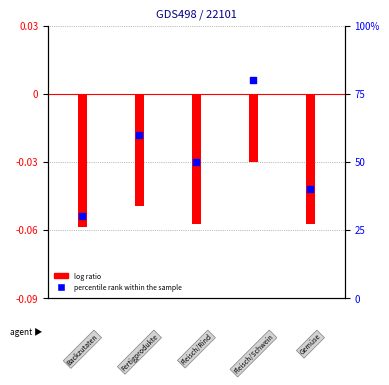

Which has a higher value, 1 or 0?

1